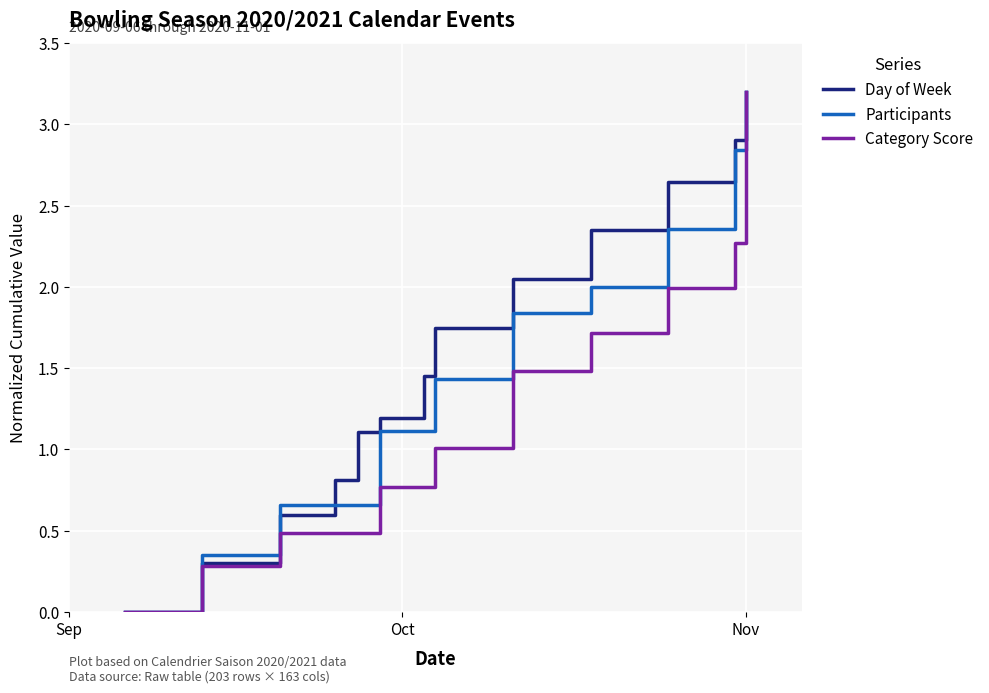

List the series in order of their overall mean, lowest first.

Category Score, Participants, Day of Week